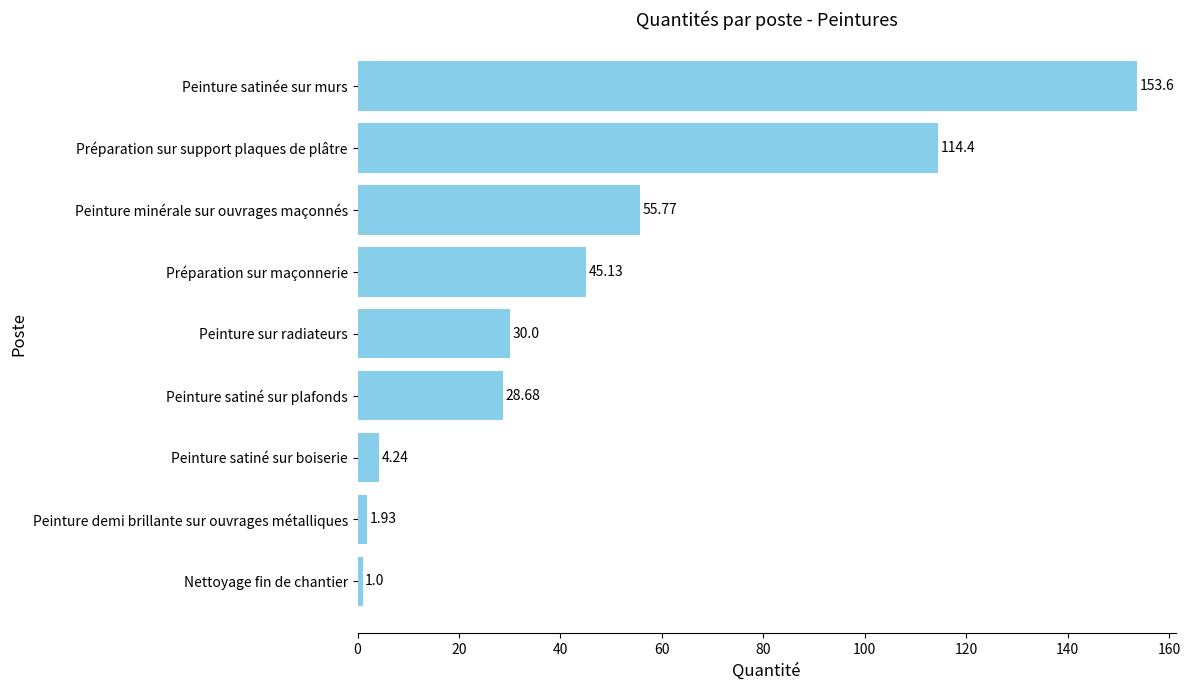

What is the change in value from Peinture satiné sur boiserie to Préparation sur support plaques de plâtre?

+110.2